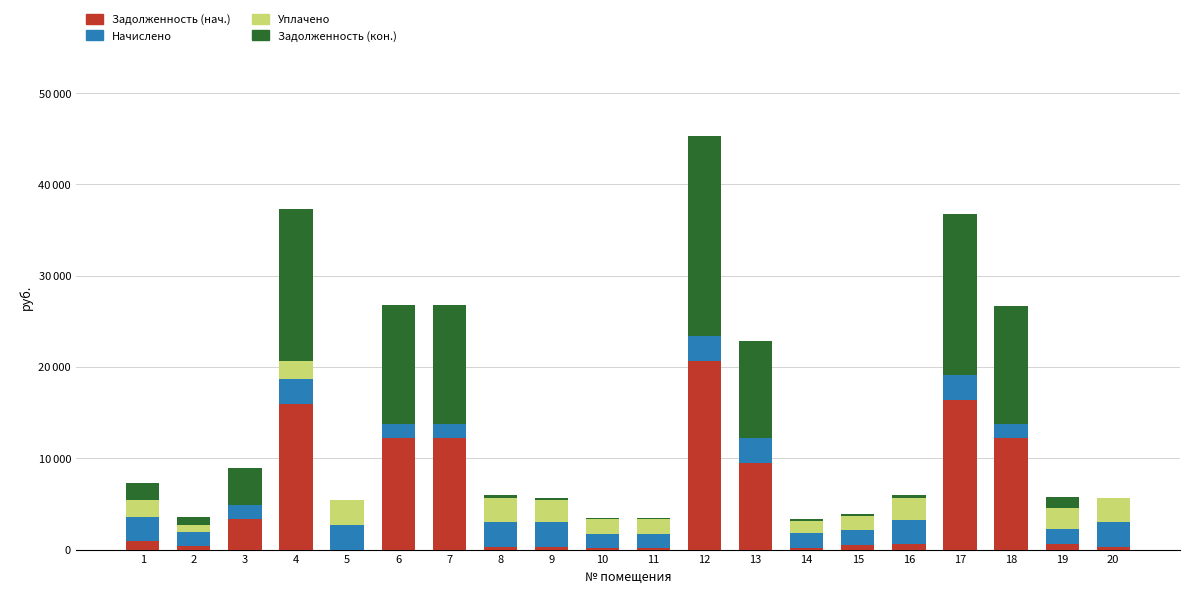

Are the bars grouped side by side (vs. stacked)?

No